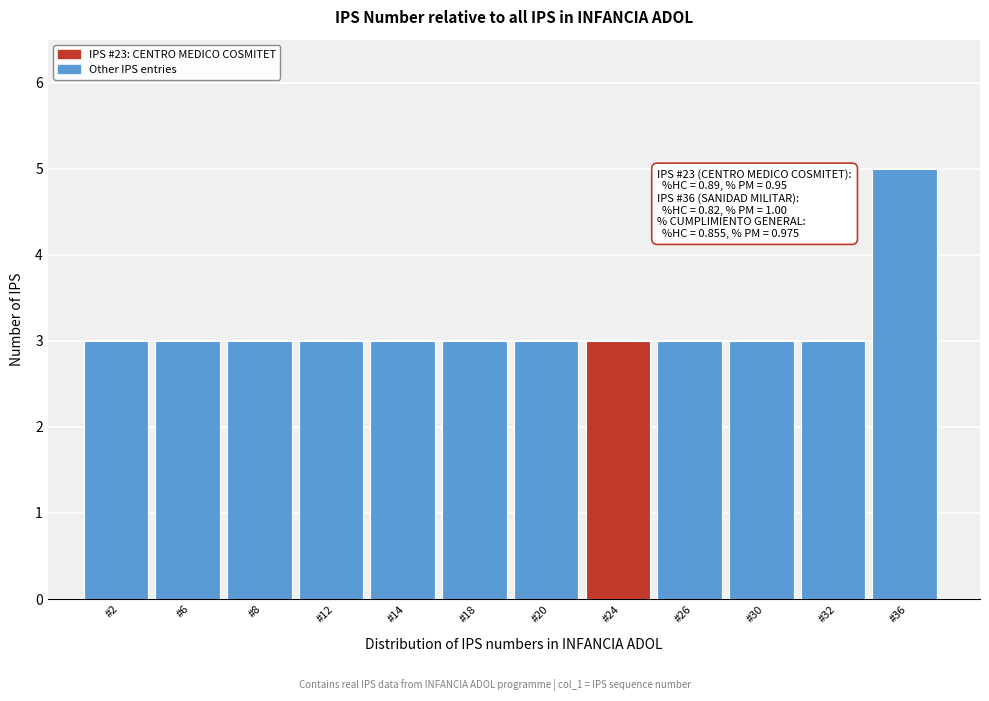

Reading left to right, list all the values displayed in this chart.

3	3	3	3	3	3	3	3	3	3	3	5